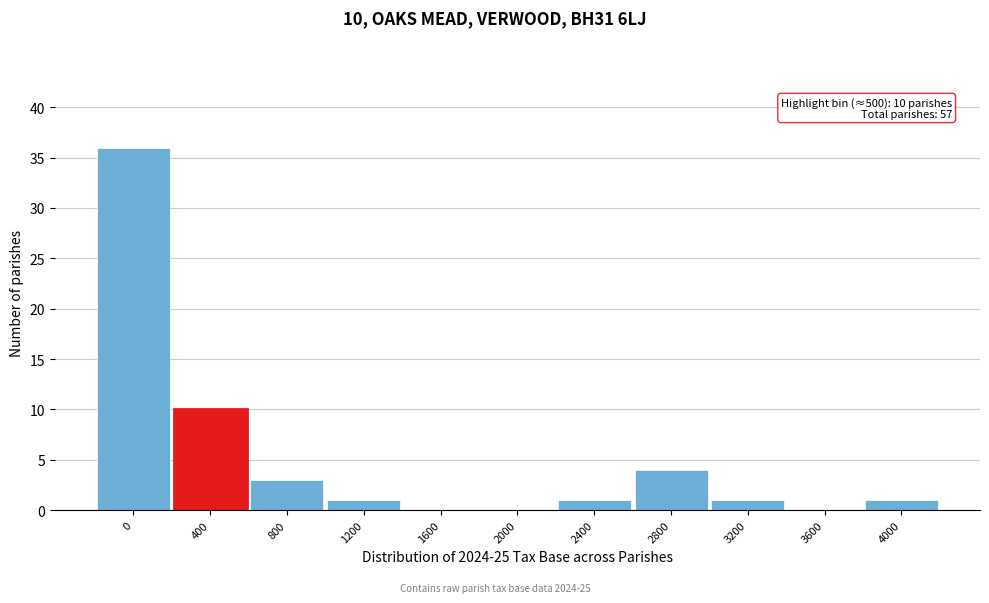

Reading left to right, extract all data points from this chart.

0=36	400=10	800=3	1200=1	1600=0	2000=0	2400=1	2800=4	3200=1	3600=0	4000=1